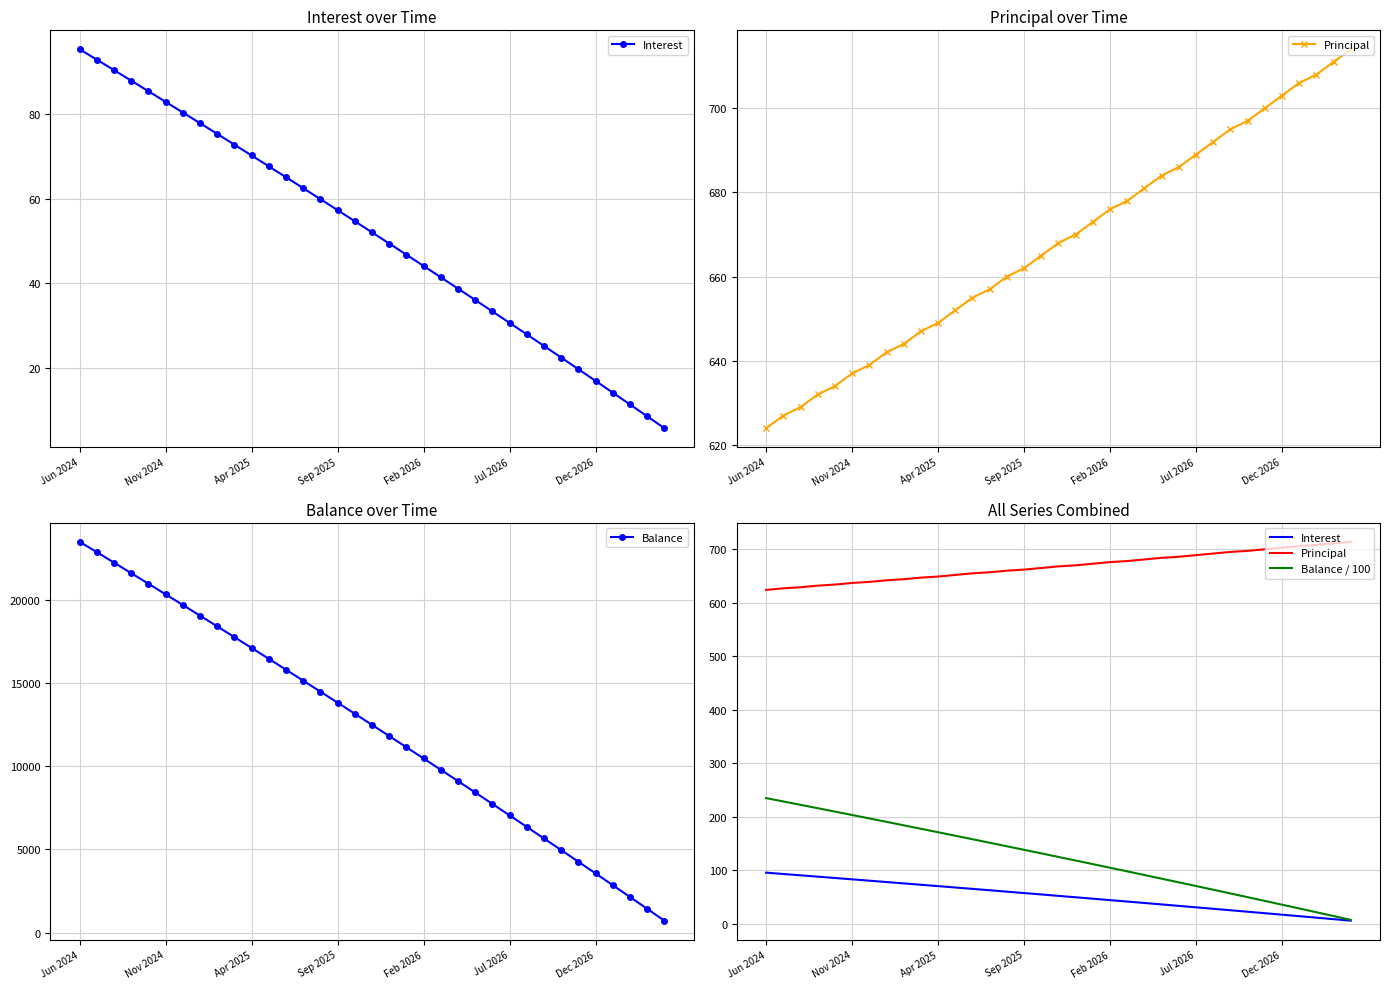

True or false: Balance has a value of 13813 at Sep 2025.

True